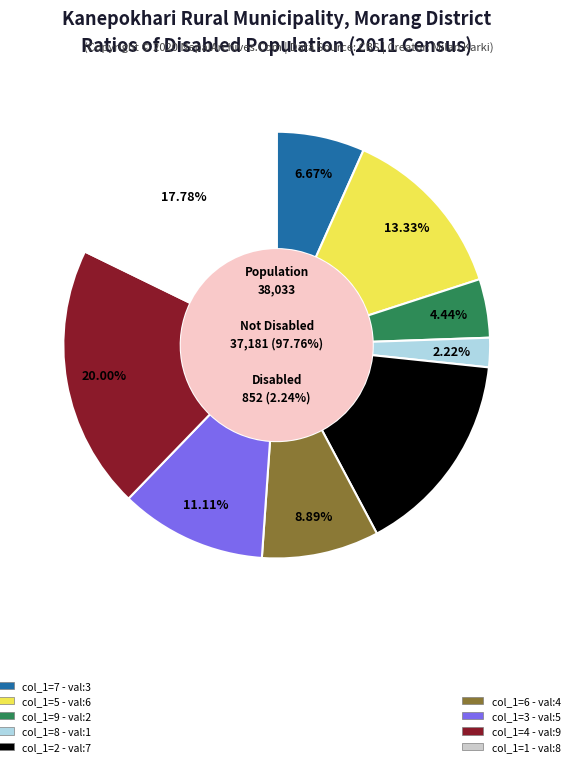

To the nearest percent, what is the difference between the largest and smallest slice percentages?

18%